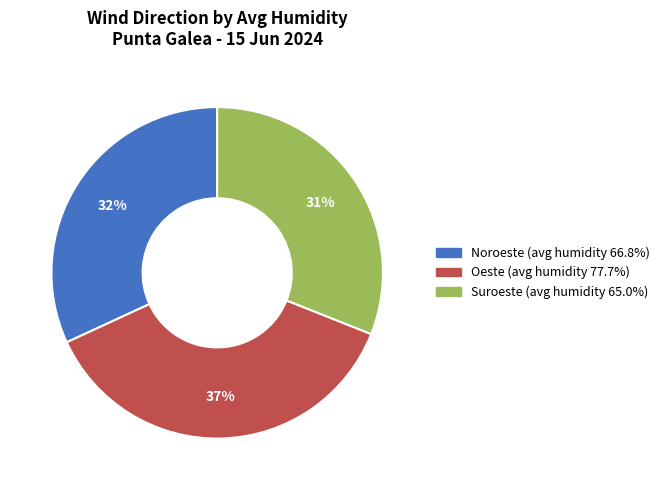

Rank the categories by value from lowest to highest.

Suroeste, Noroeste, Oeste